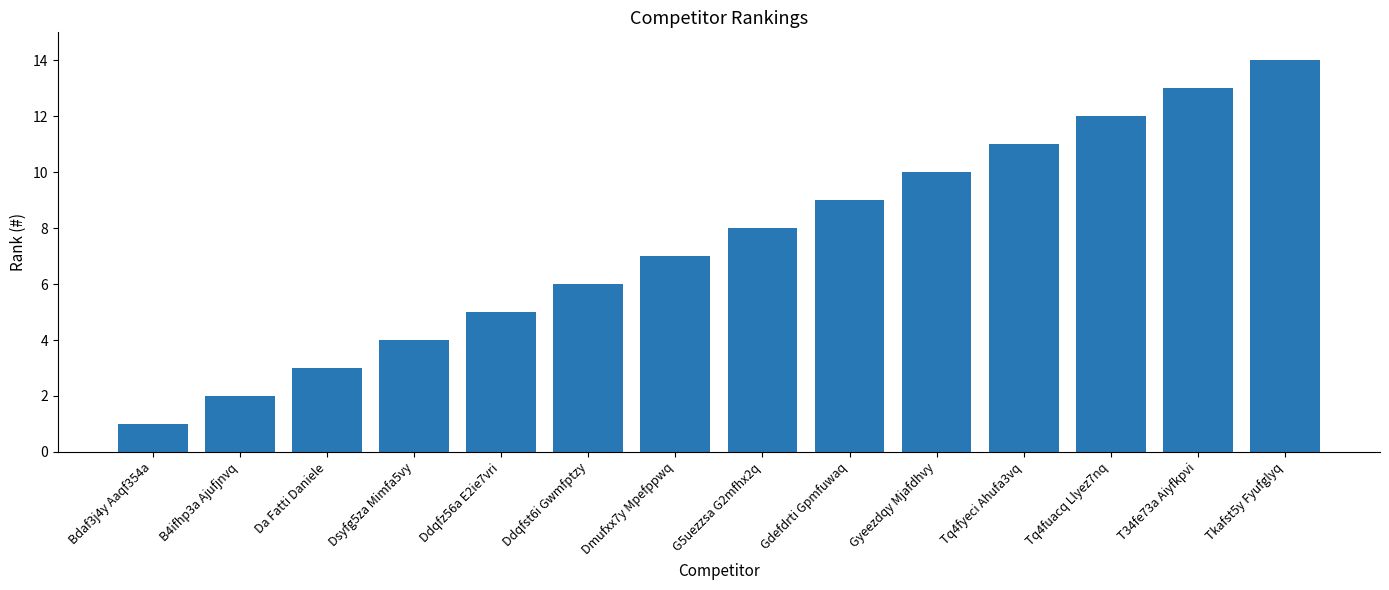

What position from the left is Tq4fyeci Ahufa3vq?

11